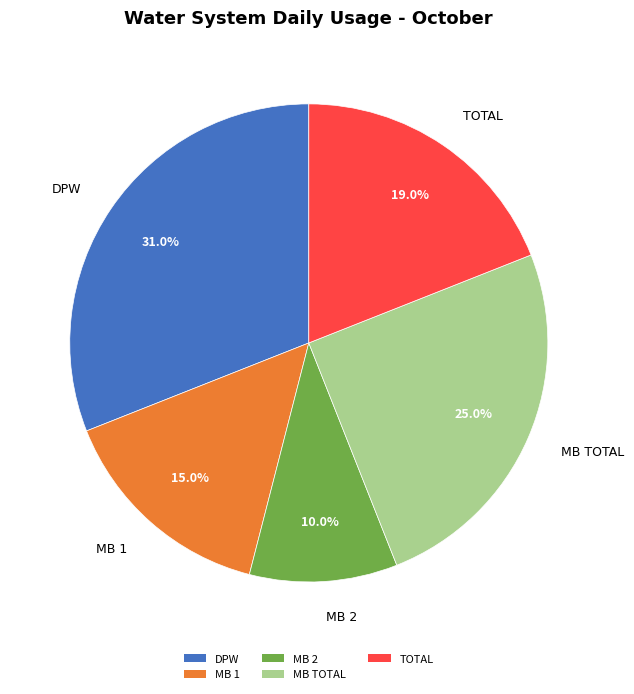

To the nearest percent, what percentage of the pie is DPW?

31%